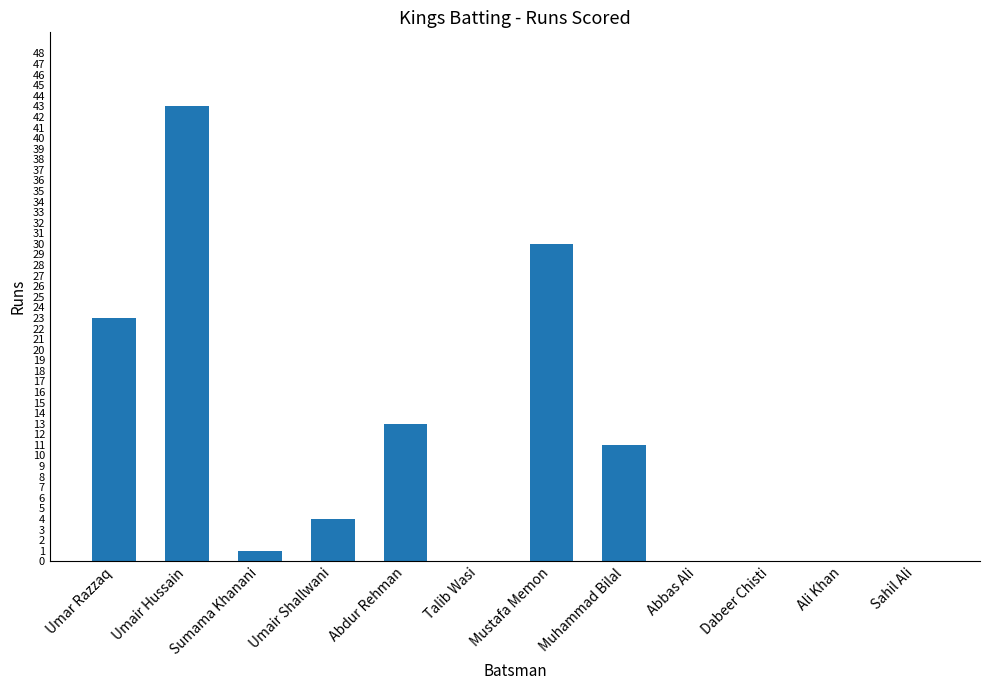

At which label is the value closest to 21?

Umar Razzaq